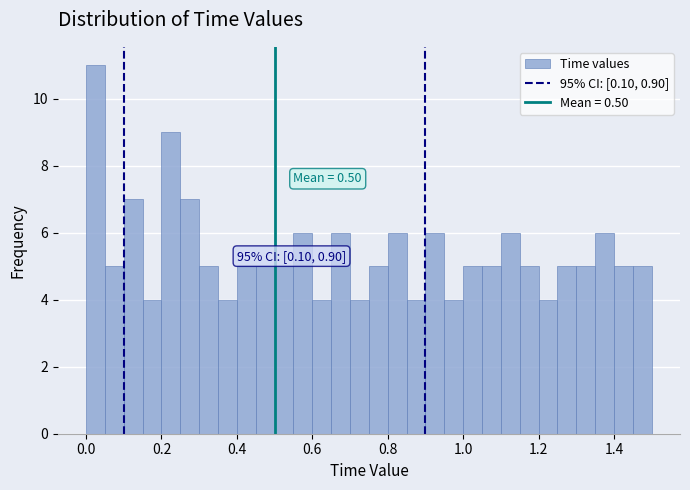

Read against the x-axis, roughly where is the centre of the tallest bar?

0.02